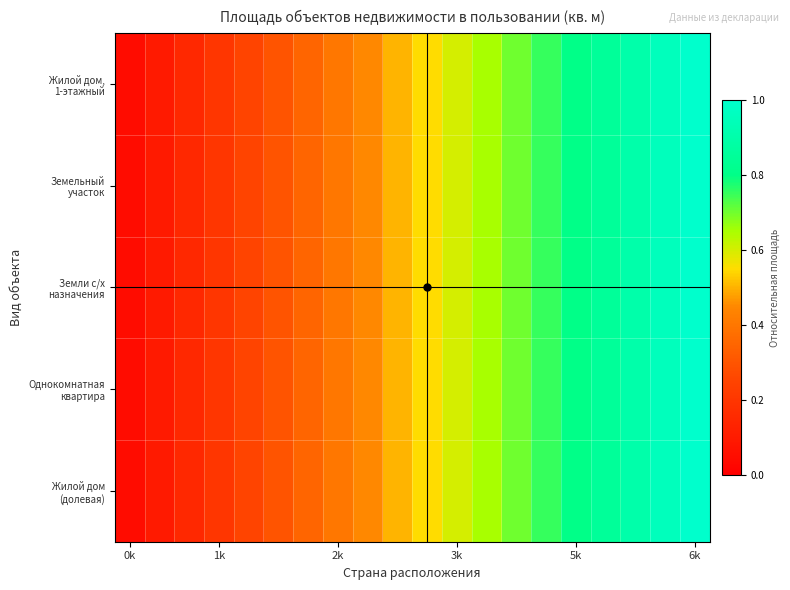

Which series has the largest range (max minus min)?

Жилой дом, 1-этажный